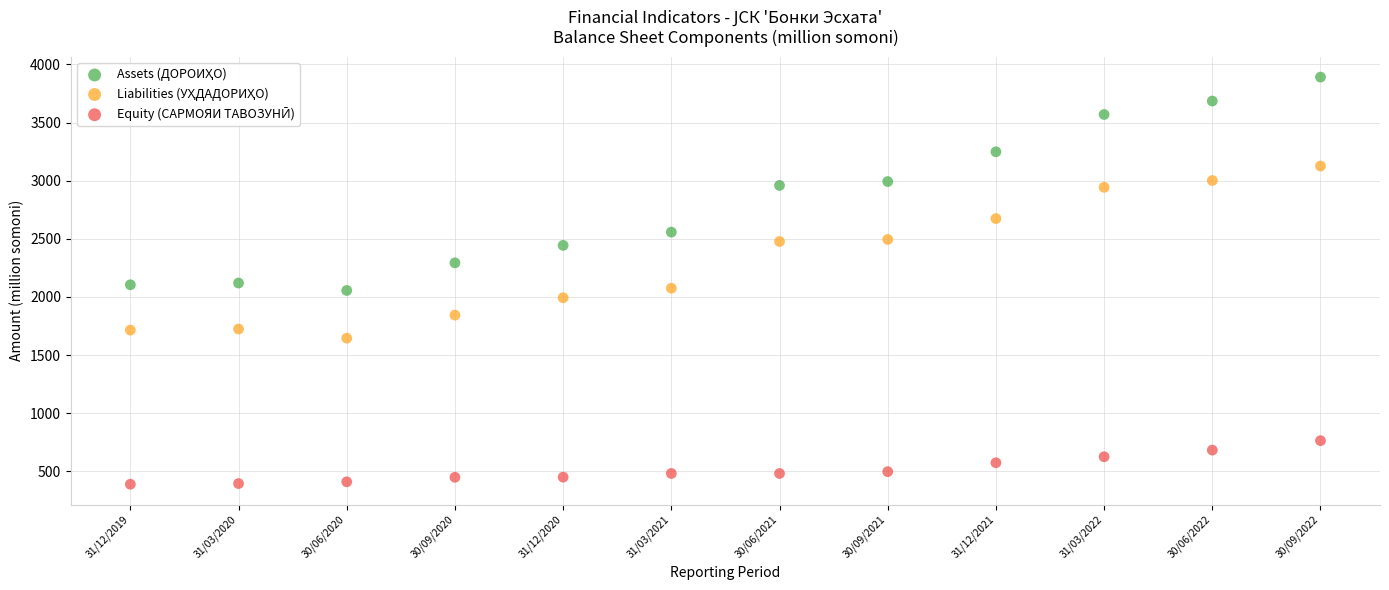

Across all data points, what is the range of X values (max minus min)?

11.0